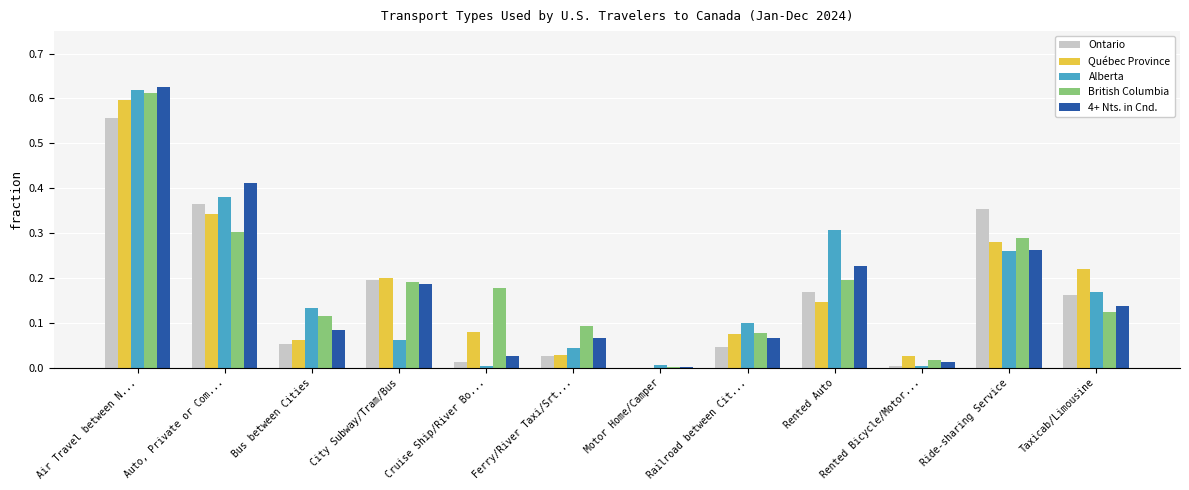

Between City Subway/Tram/Bus and Ferry/River Taxi/Srt..., which series saw the biggest shift?

Québec Province